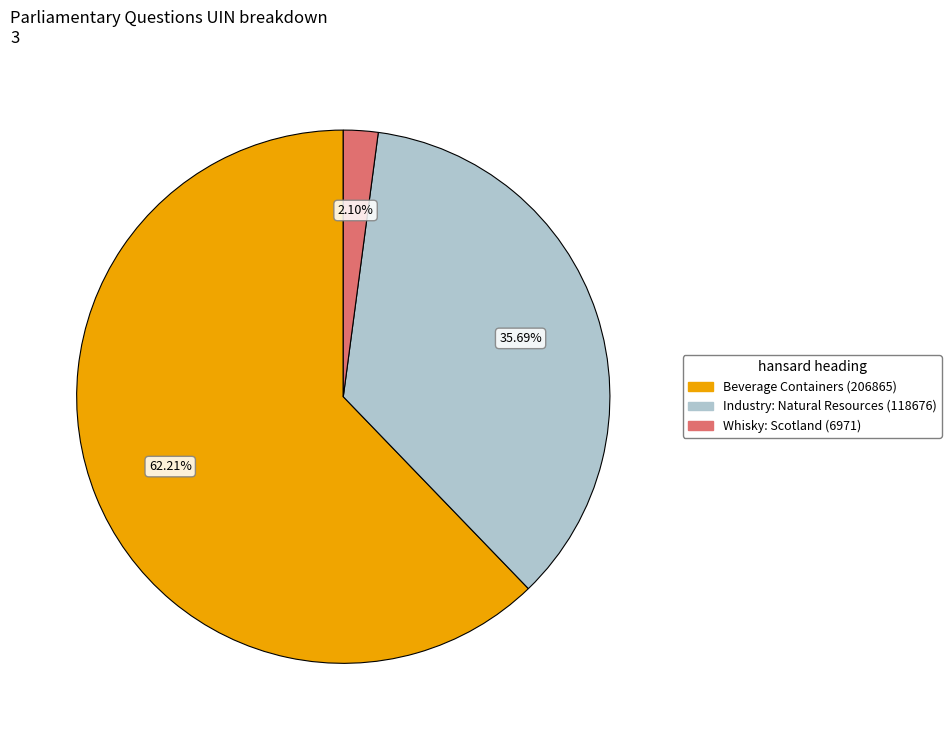

What percentage is the Beverage Containers (206865) slice, to the nearest percent?

62%